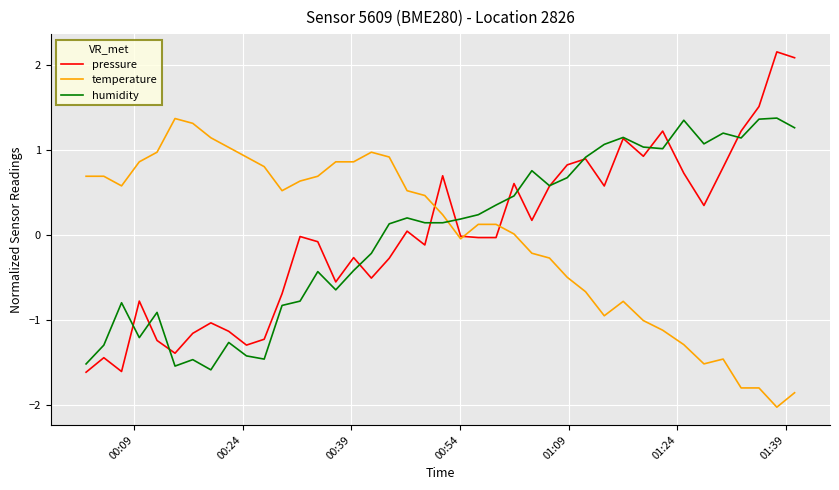

After their last crossing, which series has the higher values: humidity or pressure?

pressure